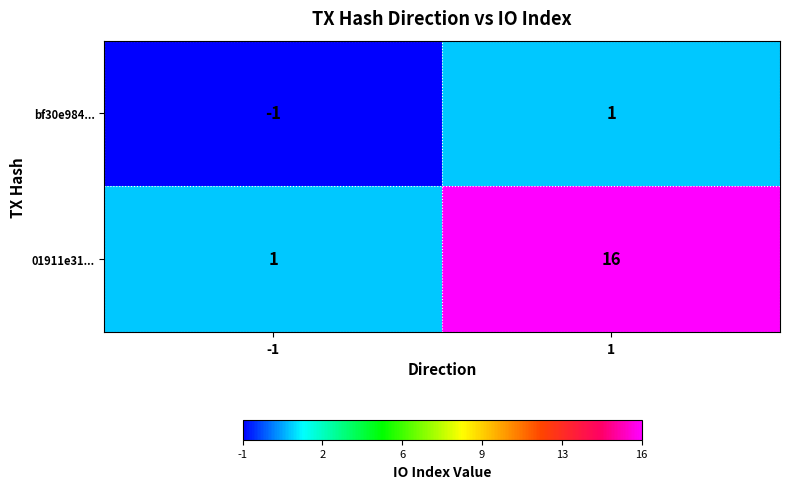

Which category has the lowest value across all series?

-1